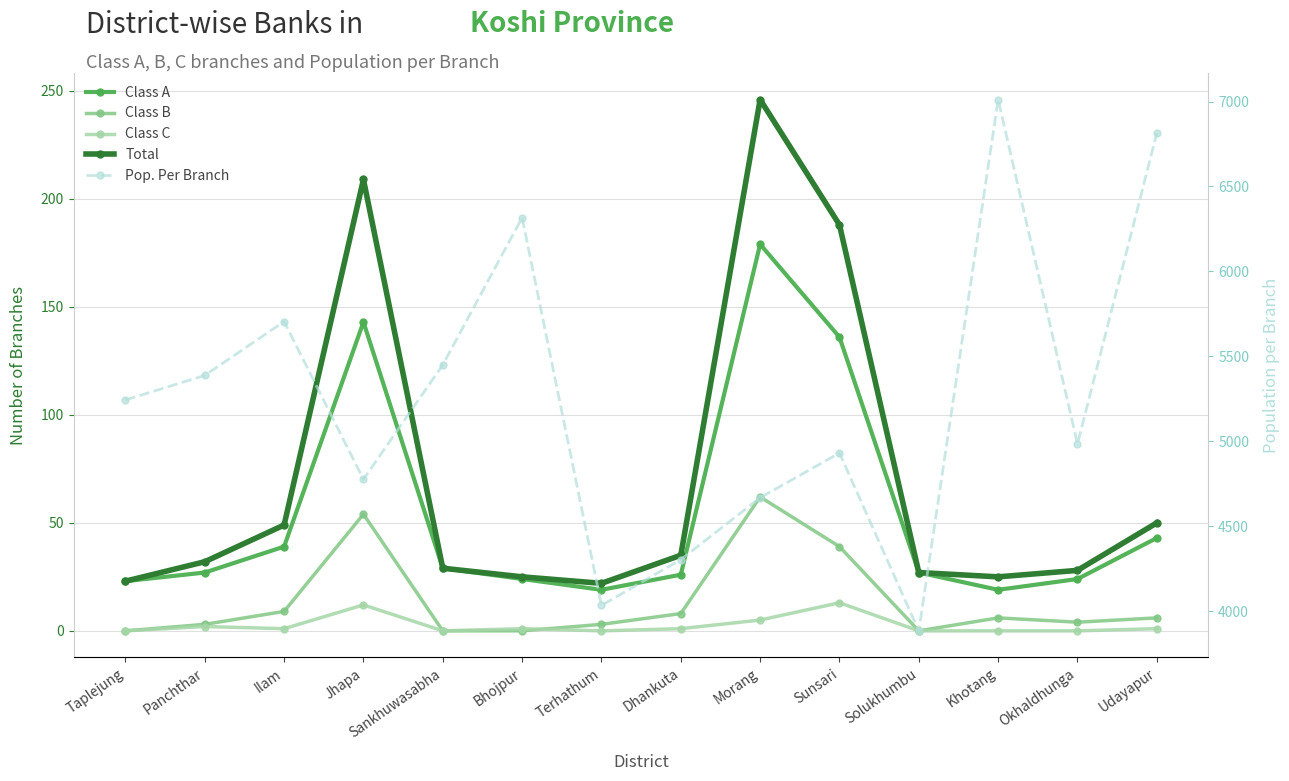

Which label corresponds to the smallest value in the chart?

Taplejung